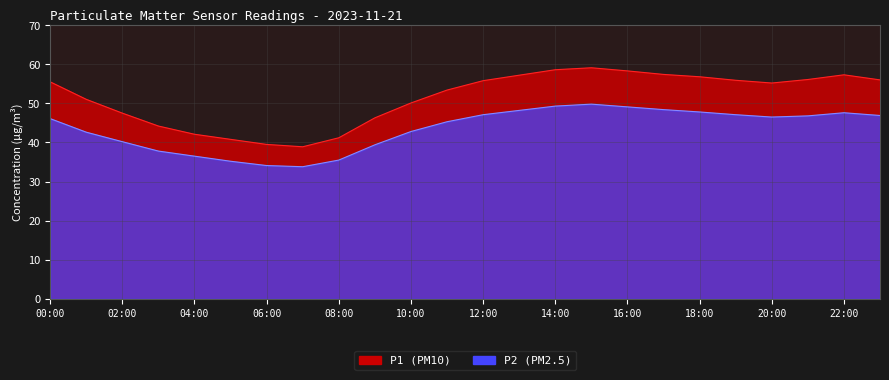

List the series in order of their peak value, highest first.

P1, P2